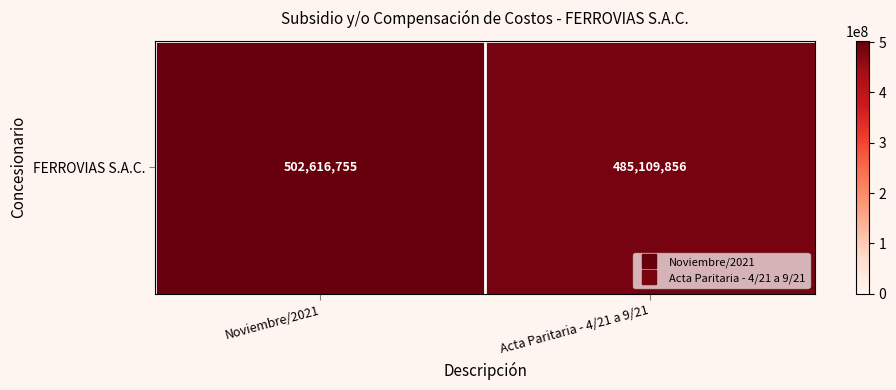

At which label is the value closest to 493863305?

Acta Paritaria - 4/21 a 9/21